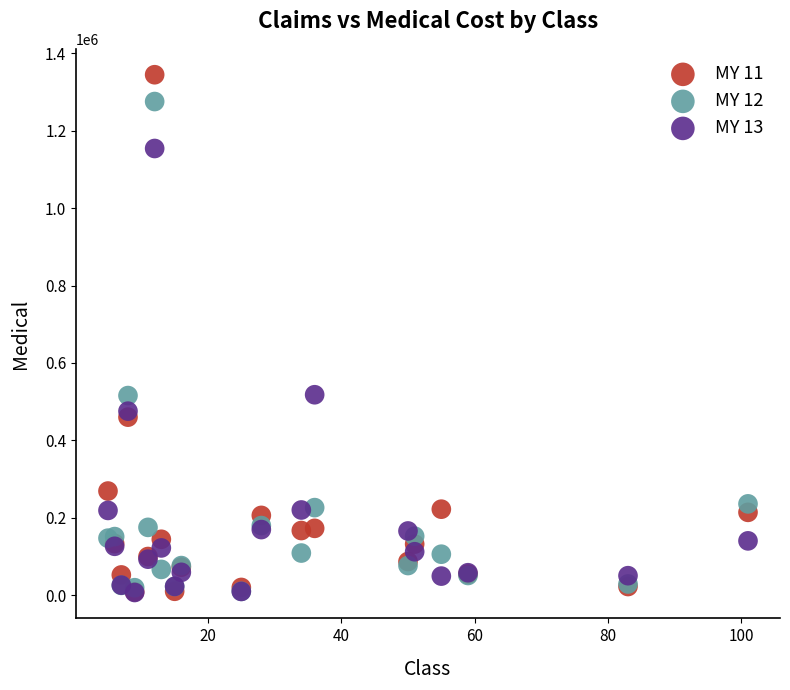

What are all the series names shown in the legend?

MY 11, MY 12, MY 13